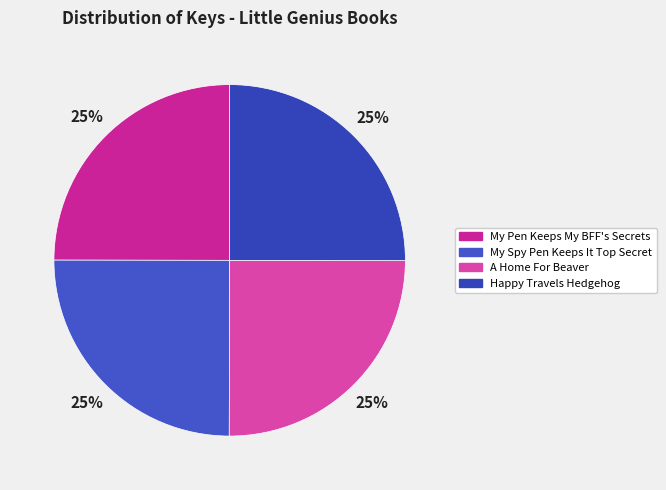

What percentage is the Happy Travels Hedgehog slice, to the nearest percent?

25%